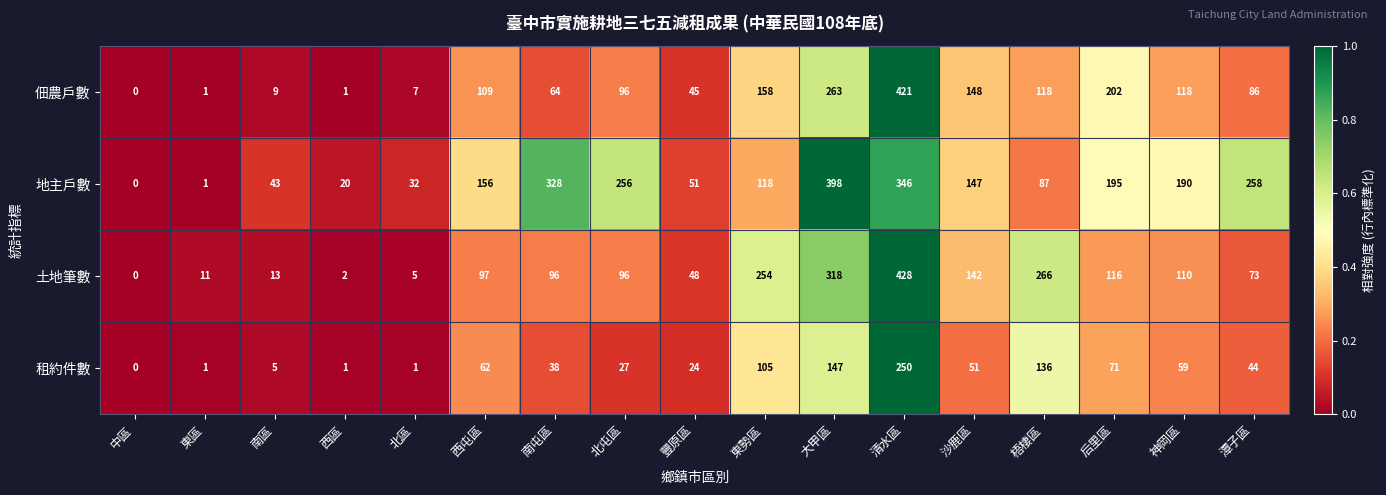

Rank the series at 西屯區 from lowest to highest value.

租約件數, 土地筆數, 佃農戶數, 地主戶數